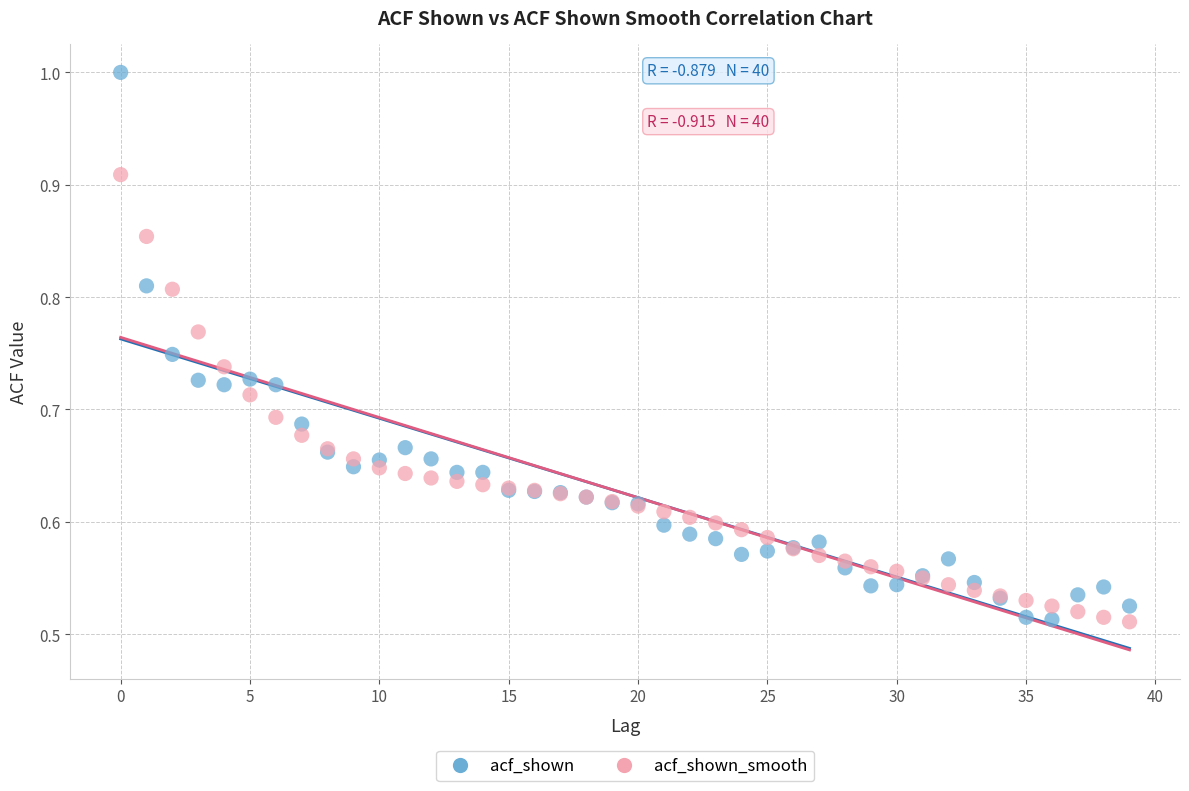

Which series has the largest Y range (max minus min)?

acf_shown